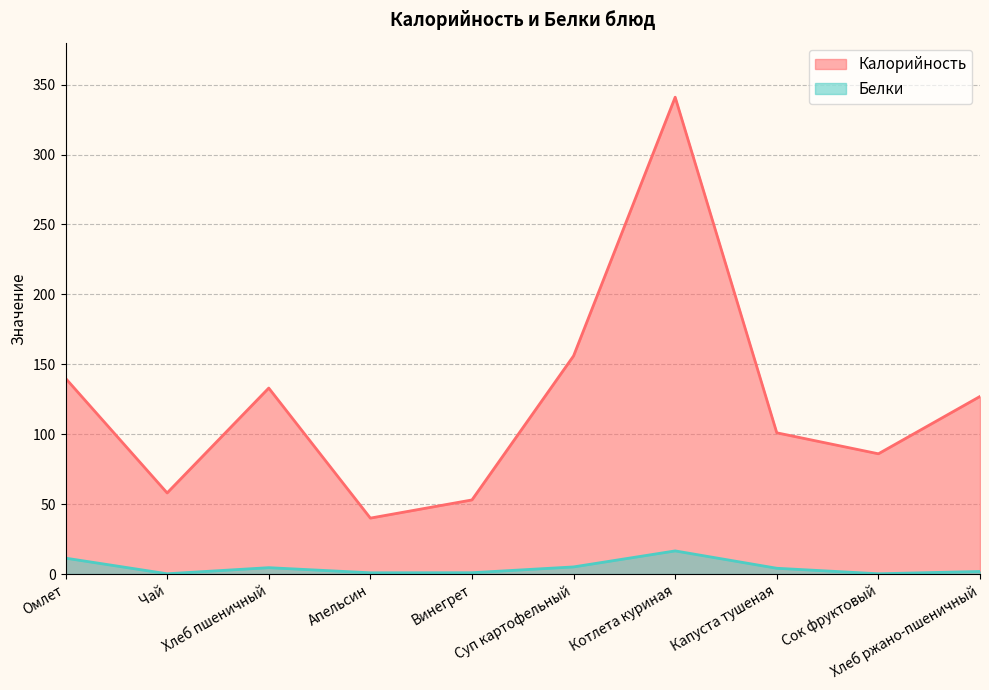

True or false: Белки and Калорийность intersect in this chart.

False